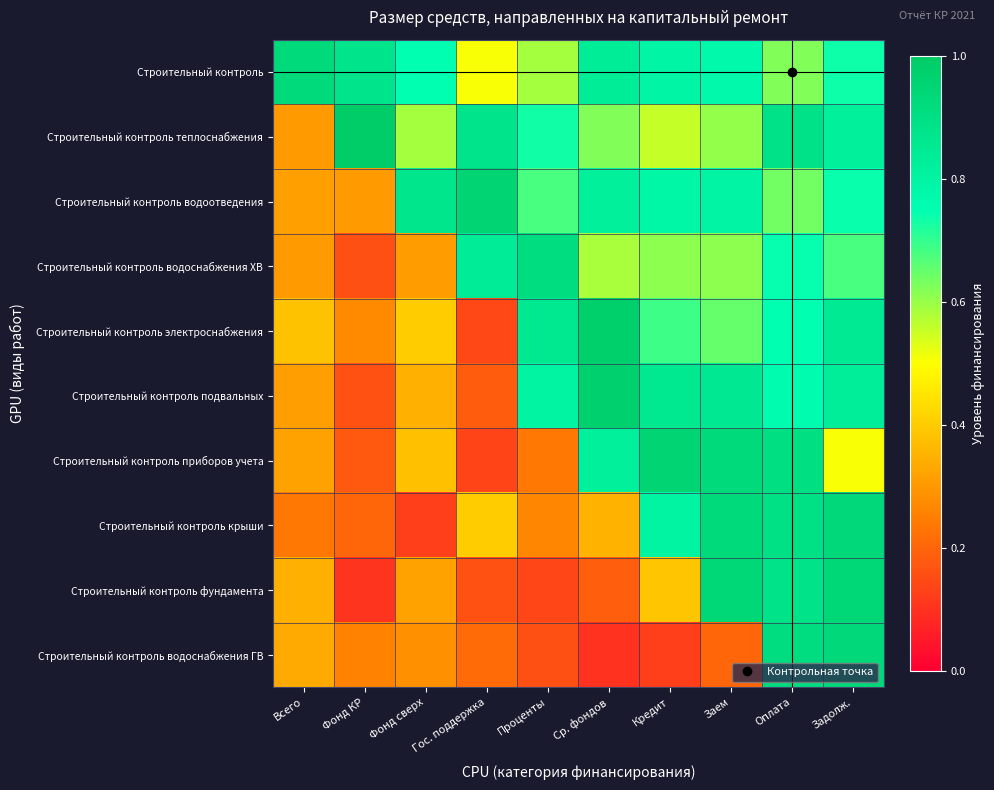

Reading right to left, transcribe all the data shown in this chart.

Строительный контроль: Задолж.=0.7	Оплата=0.6	Заем=0.8	Кредит=0.8	Ср. фондов=0.8	Проценты=0.6	Гос. поддержка=0.5	Фонд сверх=0.7	Фонд КР=0.9	Всего=0.9
Строительный контроль теплоснабжения: Задолж.=0.8	Оплата=0.9	Заем=0.6	Кредит=0.6	Ср. фондов=0.6	Проценты=0.7	Гос. поддержка=0.9	Фонд сверх=0.6	Фонд КР=1.0	Всего=0.3
Строительный контроль водоотведения: Задолж.=0.7	Оплата=0.6	Заем=0.8	Кредит=0.8	Ср. фондов=0.8	Проценты=0.7	Гос. поддержка=1.0	Фонд сверх=0.9	Фонд КР=0.3	Всего=0.3
Строительный контроль водоснабжения ХВ: Задолж.=0.7	Оплата=0.7	Заем=0.6	Кредит=0.6	Ср. фондов=0.6	Проценты=0.9	Гос. поддержка=0.8	Фонд сверх=0.3	Фонд КР=0.2	Всего=0.3
Строительный контроль электроснабжения: Задолж.=0.8	Оплата=0.7	Заем=0.7	Кредит=0.7	Ср. фондов=1.0	Проценты=0.9	Гос. поддержка=0.1	Фонд сверх=0.4	Фонд КР=0.3	Всего=0.4
Строительный контроль подвальных: Задолж.=0.8	Оплата=0.8	Заем=0.9	Кредит=0.9	Ср. фондов=1.0	Проценты=0.8	Гос. поддержка=0.2	Фонд сверх=0.3	Фонд КР=0.2	Всего=0.3
Строительный контроль приборов учета: Задолж.=0.5	Оплата=0.9	Заем=0.9	Кредит=1.0	Ср. фондов=0.8	Проценты=0.2	Гос. поддержка=0.1	Фонд сверх=0.4	Фонд КР=0.2	Всего=0.3
Строительный контроль крыши: Задолж.=0.9	Оплата=0.9	Заем=0.9	Кредит=0.8	Ср. фондов=0.4	Проценты=0.3	Гос. поддержка=0.4	Фонд сверх=0.1	Фонд КР=0.2	Всего=0.2
Строительный контроль фундамента: Задолж.=0.9	Оплата=0.9	Заем=0.9	Кредит=0.4	Ср. фондов=0.2	Проценты=0.1	Гос. поддержка=0.2	Фонд сверх=0.3	Фонд КР=0.1	Всего=0.3
Строительный контроль водоснабжения ГВ: Задолж.=0.9	Оплата=0.9	Заем=0.2	Кредит=0.1	Ср. фондов=0.1	Проценты=0.2	Гос. поддержка=0.2	Фонд сверх=0.3	Фонд КР=0.3	Всего=0.3